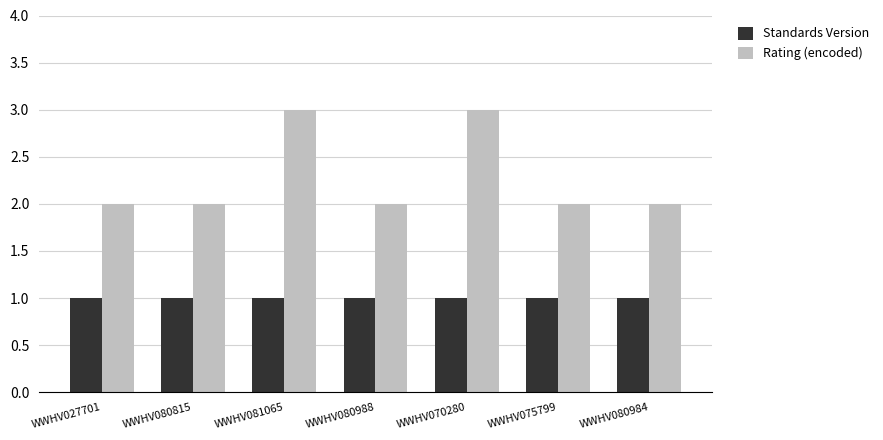

What is the value of the Rating (encoded) bar at the 2nd from the left?

2